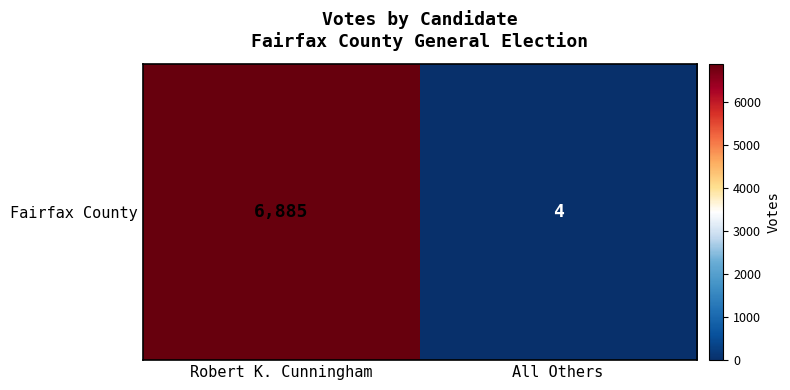

What is the difference between the values at All Others and Robert K. Cunningham?

6881